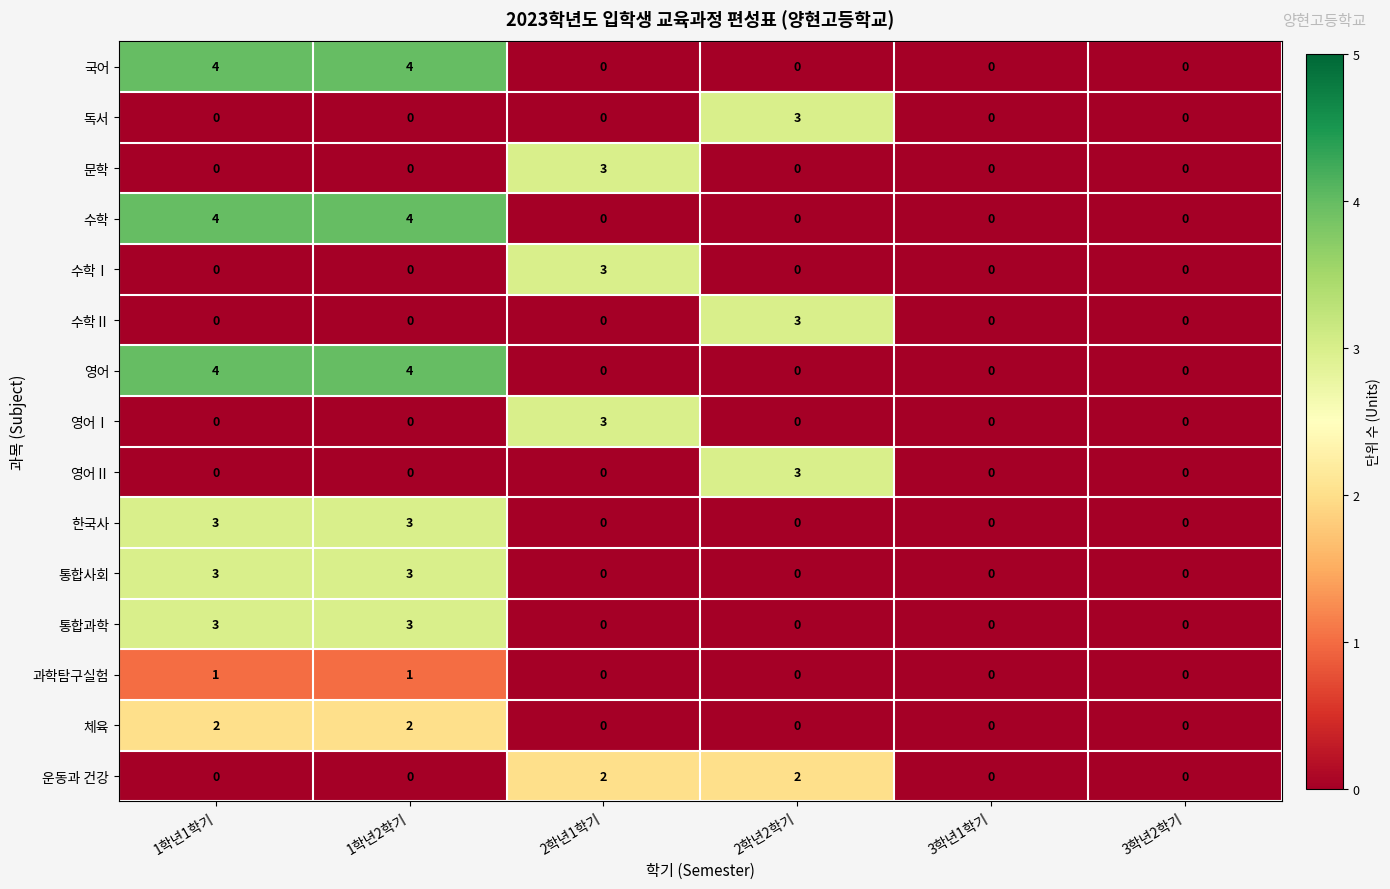

What is the maximum value shown in the chart?

4